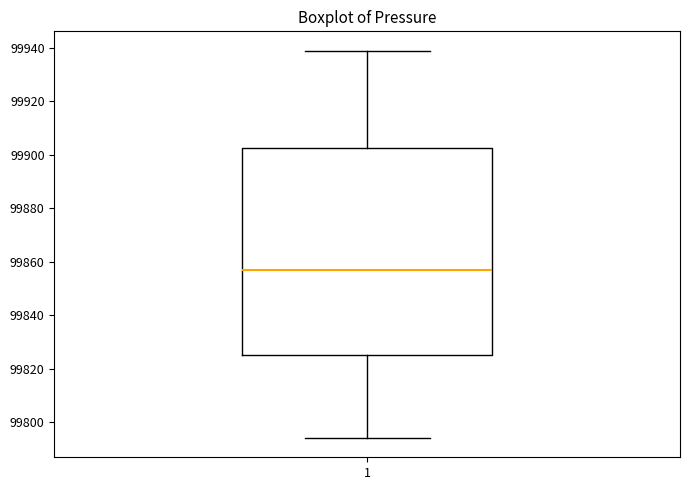

Transcribe this box plot: give where the median line is, the range the box spans, and where the two whiskers end, as read against the y-axis. The values are not printed on the chart, so give them approximately, as read against the axis.

median 99856, box 99824 to 99902, whiskers 99794 to 99940